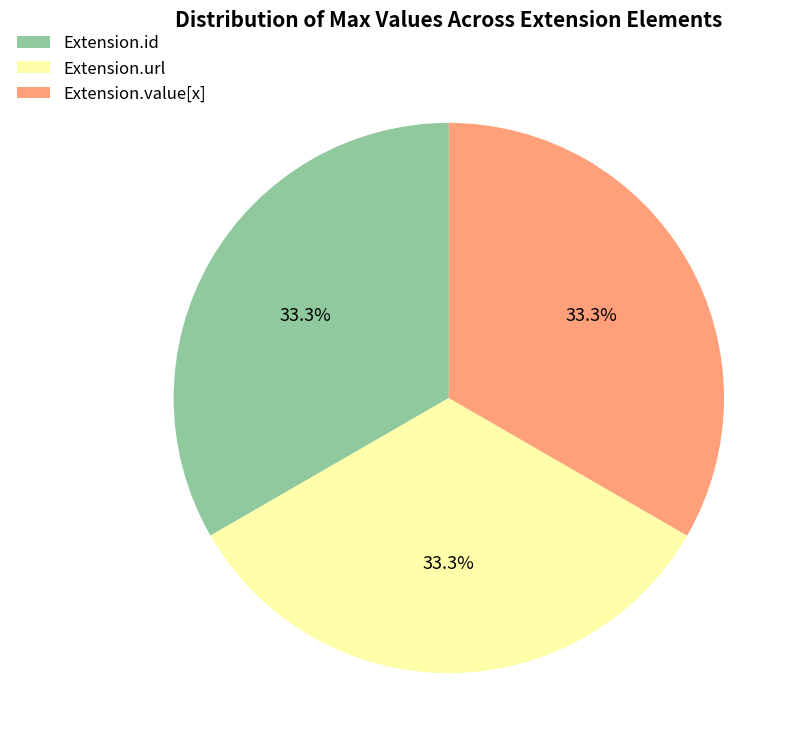

How many slices are in this pie chart?

3